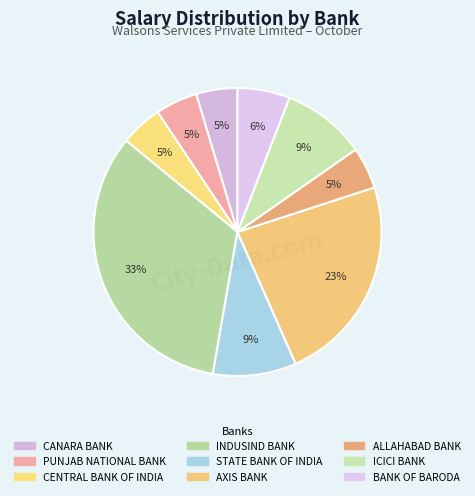

What percentage do AXIS BANK and ALLAHABAD BANK together represent?

28.1%